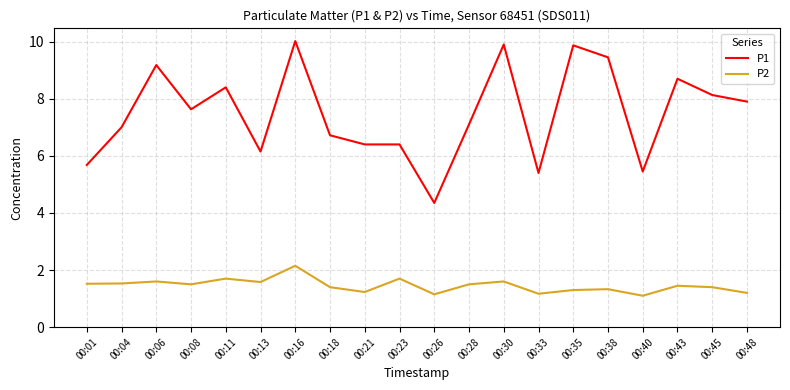

At which category is the sum across all series the highest?

00:16